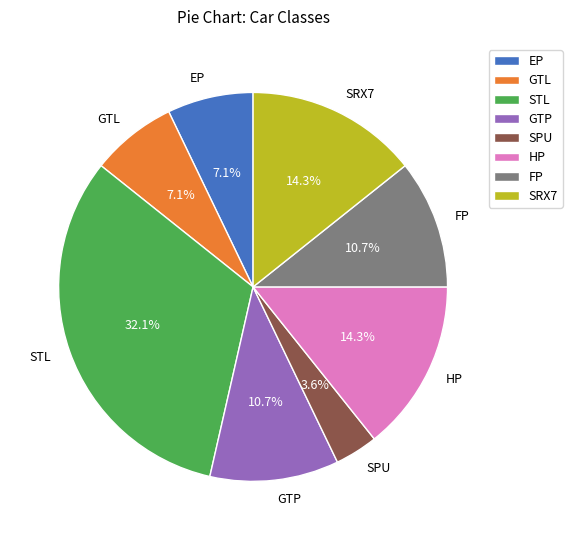

True or false: GTL accounts for 14% of the total.

False